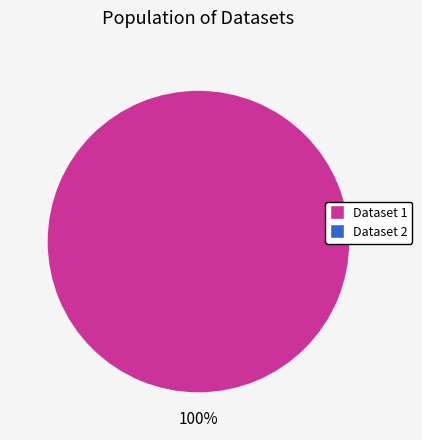

To the nearest percent, what is the combined percentage of 6115bd0c078190069bc0632d and 649b7f0c078190f8a2e7718d?

100%